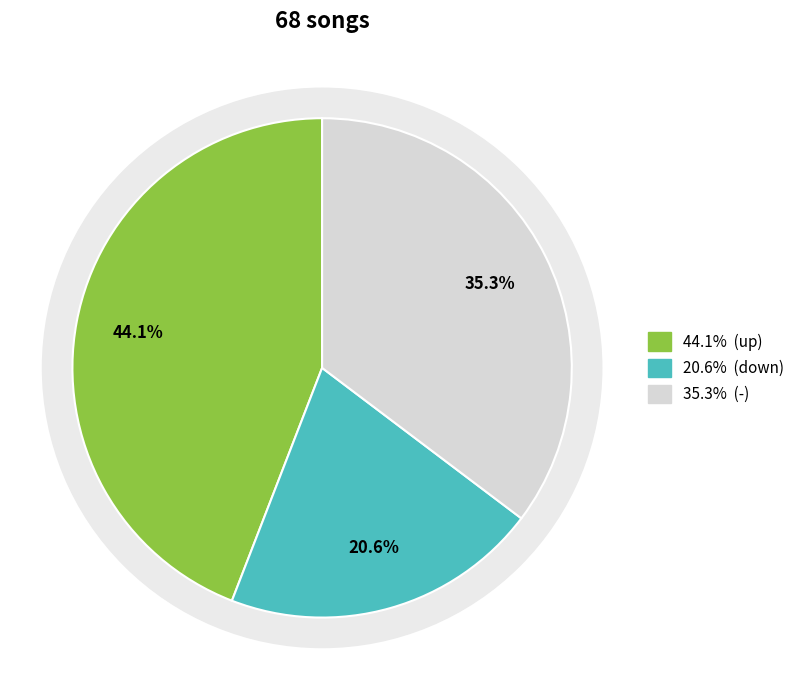

How many segments does this pie chart have?

3